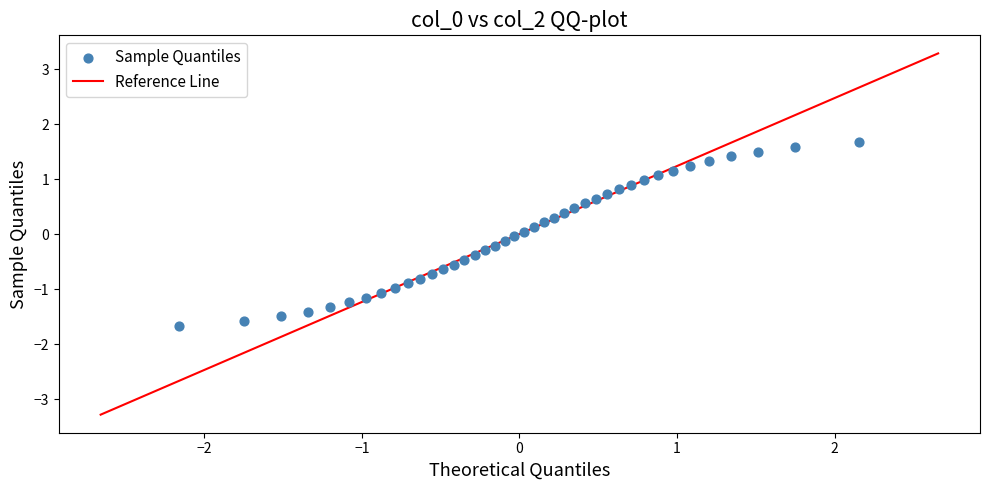

What is the range of Y values (max minus min)?

3.3